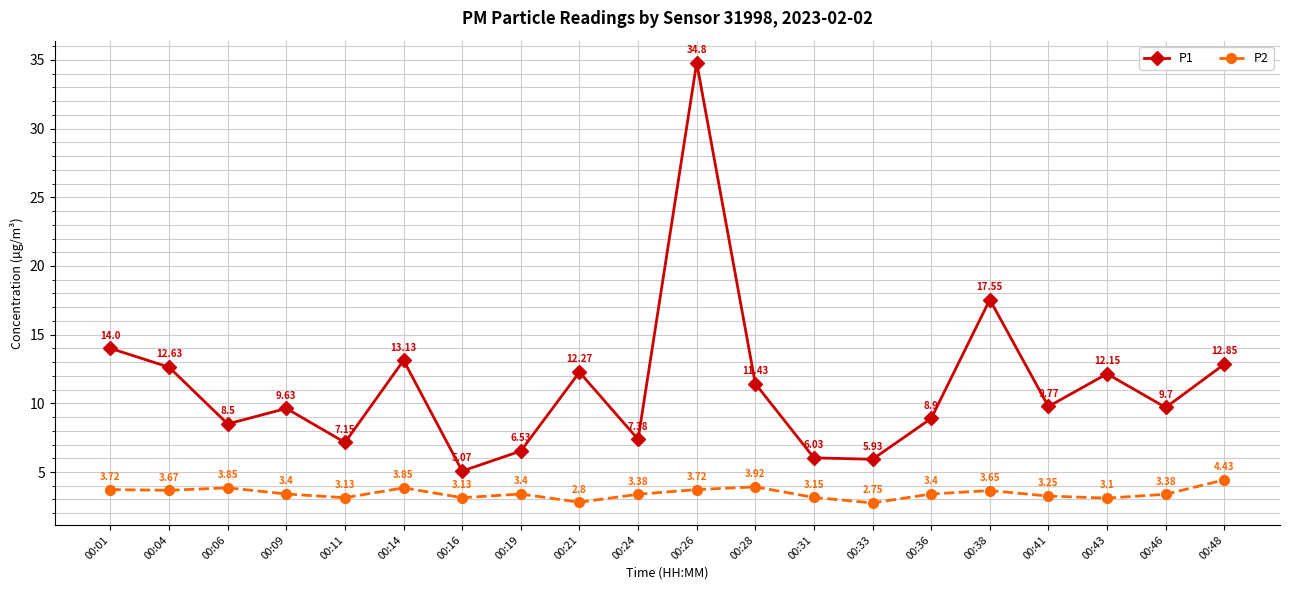

What is the sum of all P2 values?

69.1